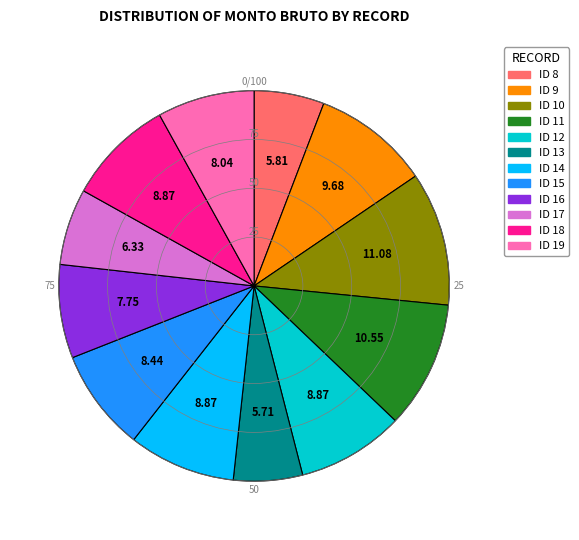

What is the largest slice in the pie chart?

ID 10